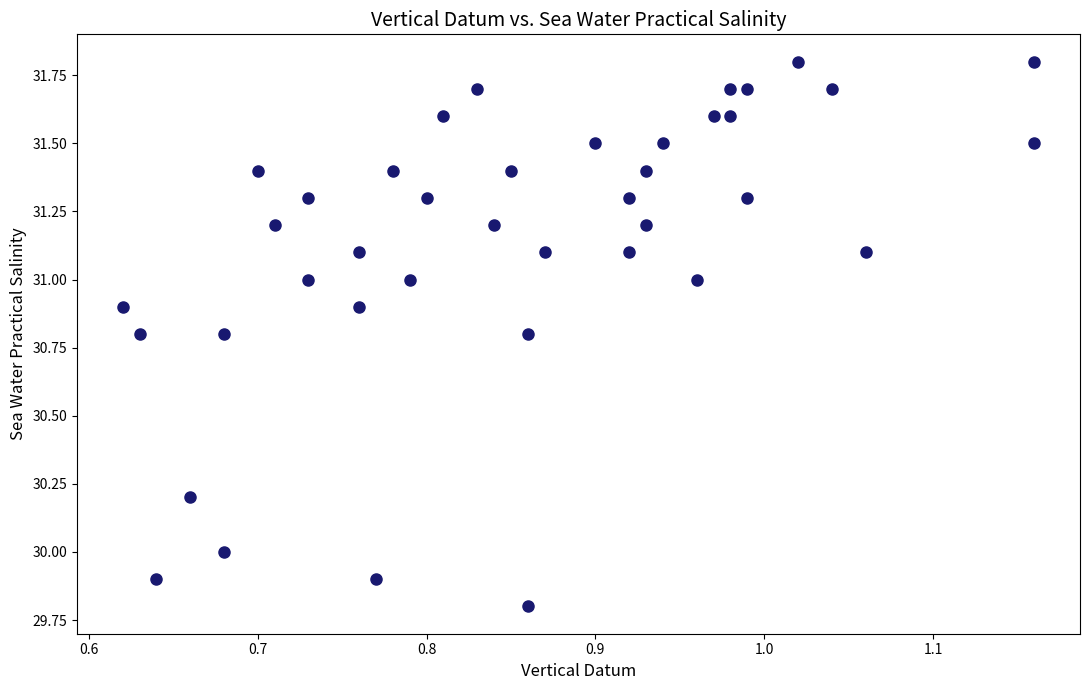

What is the range of X values (max minus min)?

0.5